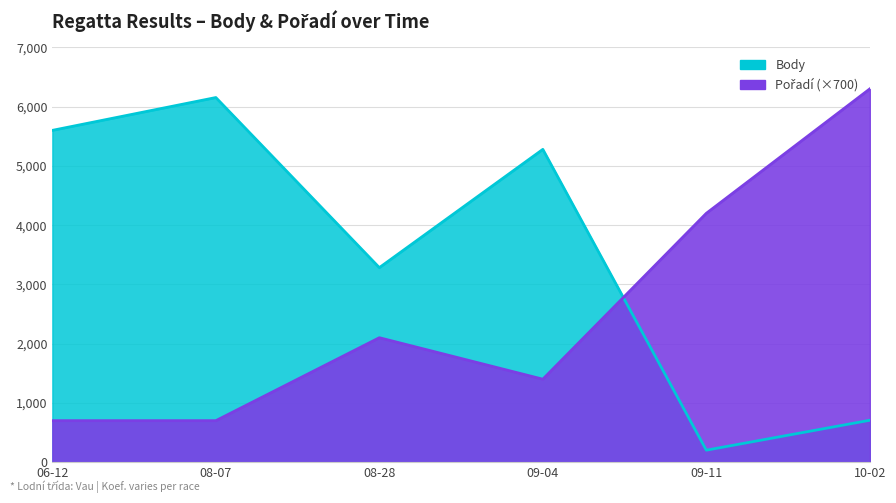

Which series ends up on top after the final intersection of Body and Pořadí?

Pořadí